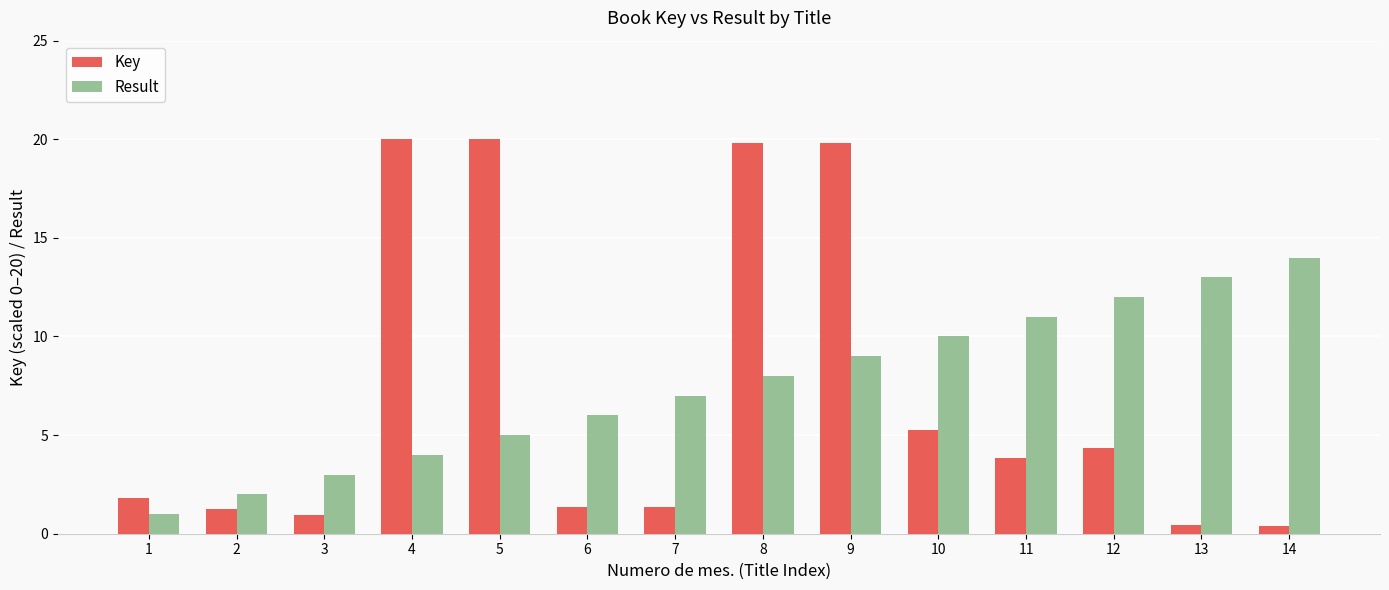

At which category is the sum across all series the highest?

9